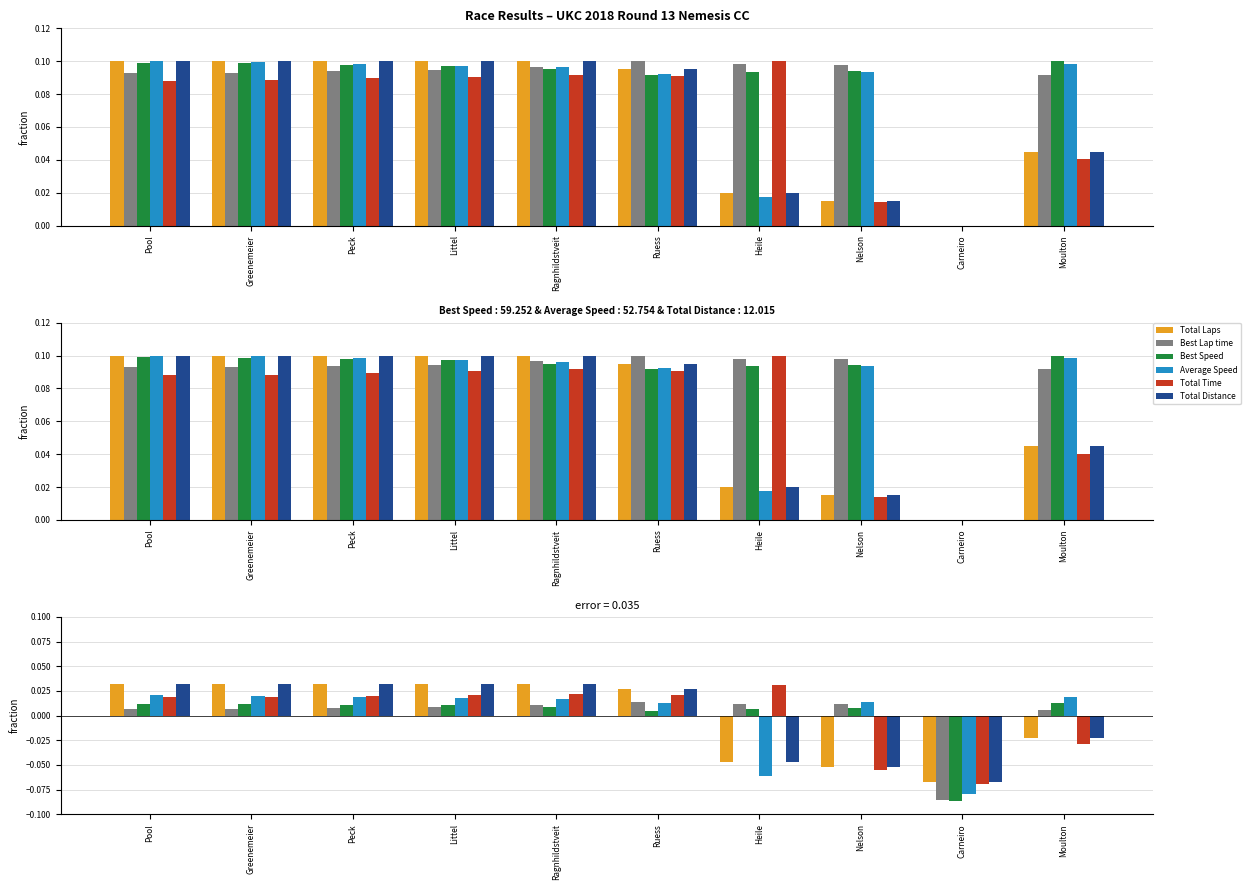

What is the label of the 4th bar from the right?

Heile